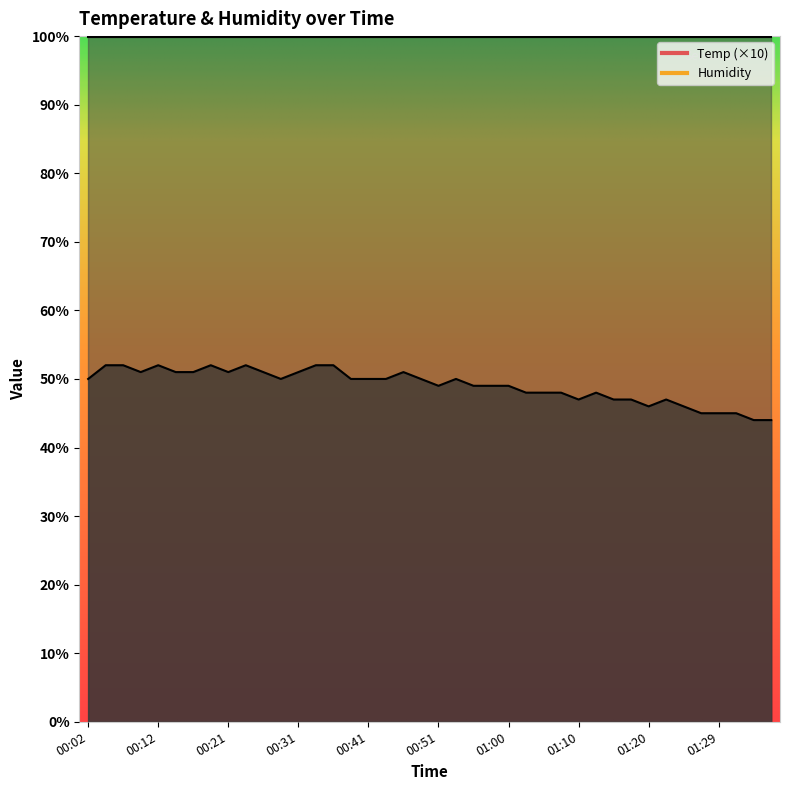

Rank the categories by value from lowest to highest.

01:34, 01:37, 01:27, 01:29, 01:32, 01:20, 01:25, 01:10, 01:15, 01:17, 01:22, 01:03, 01:05, 01:07, 01:12, 00:51, 00:55, 00:58, 01:00, 00:02, 00:29, 00:38, 00:41, 00:43, 00:48, 00:53, 00:09, 00:14, 00:16, 00:21, 00:26, 00:31, 00:46, 00:04, 00:07, 00:12, 00:19, 00:24, 00:34, 00:36